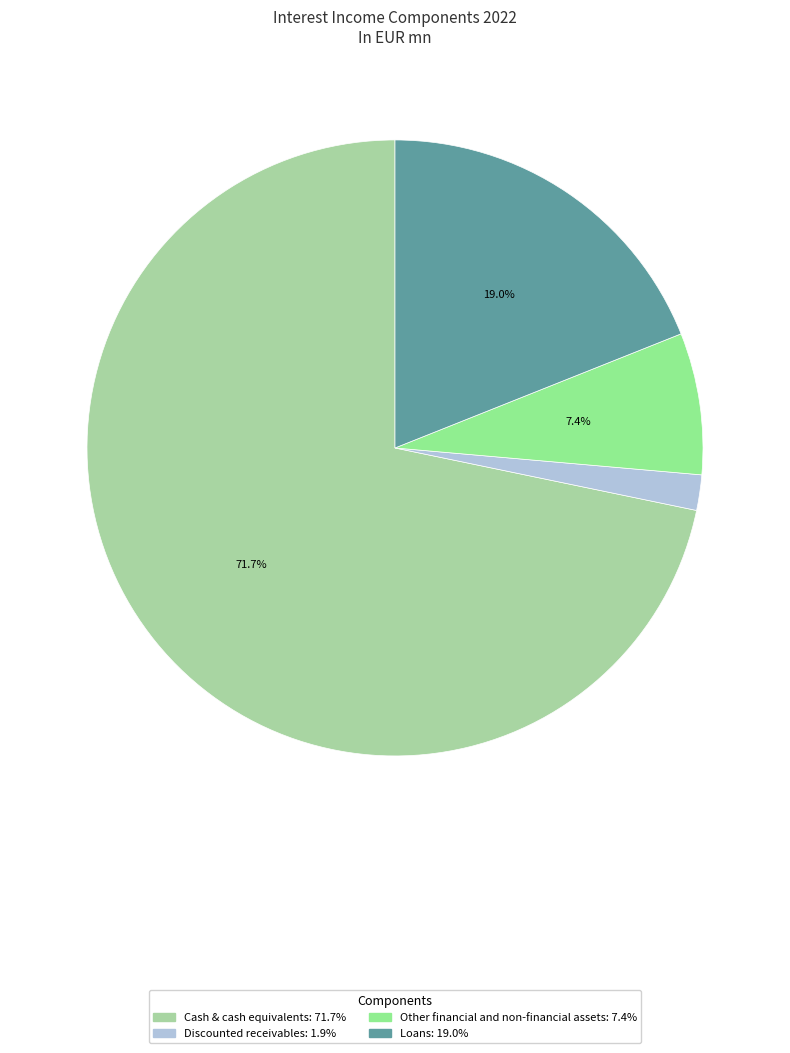

Which has a higher value, Discounted receivables or Loans?

Loans